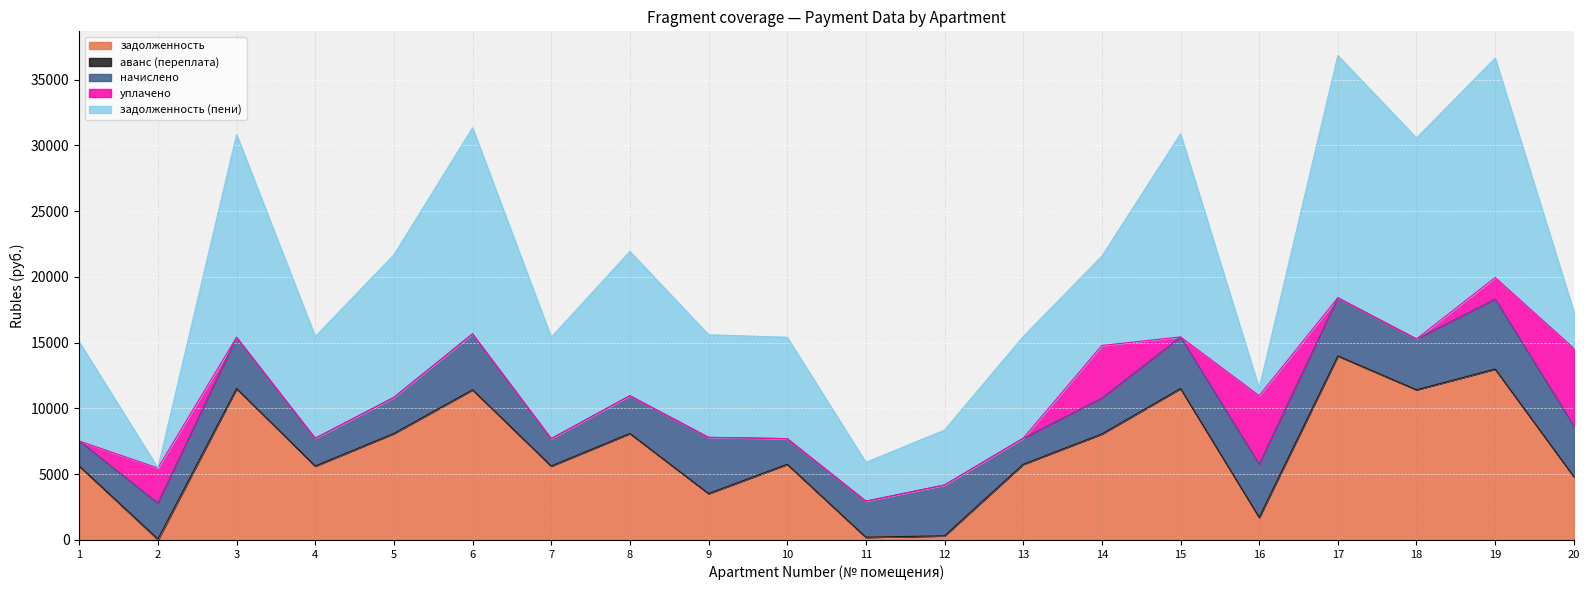

What value does the задолженность (пени) series have at 2?

2.5